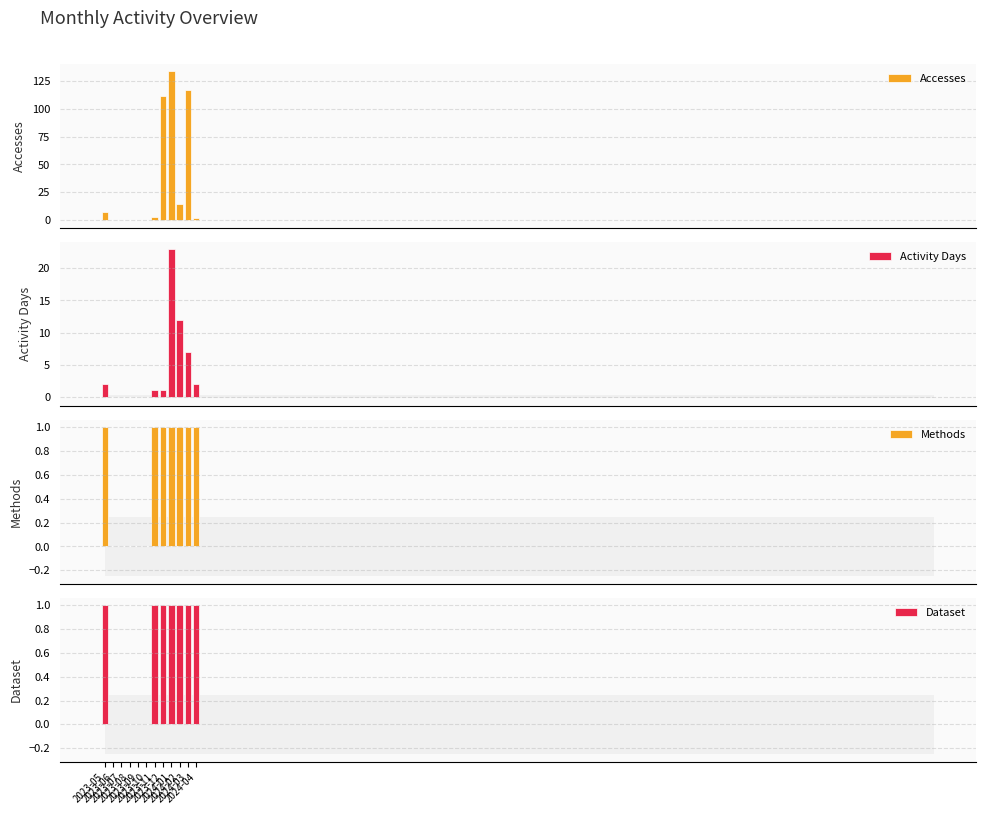

What value does the Activity Days series have at 2023-11?

1